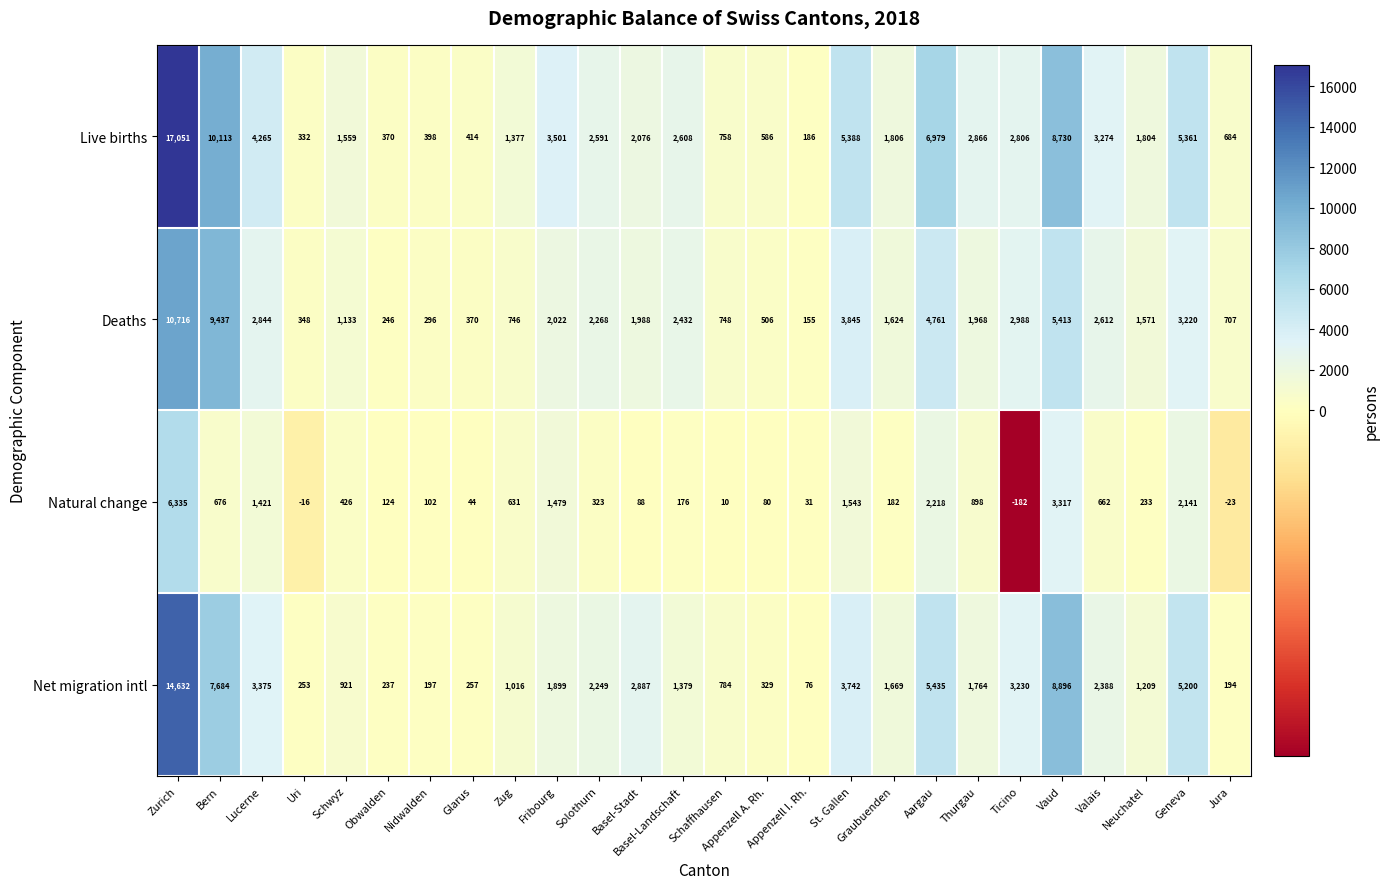

Which category has the highest value across all series?

Zurich